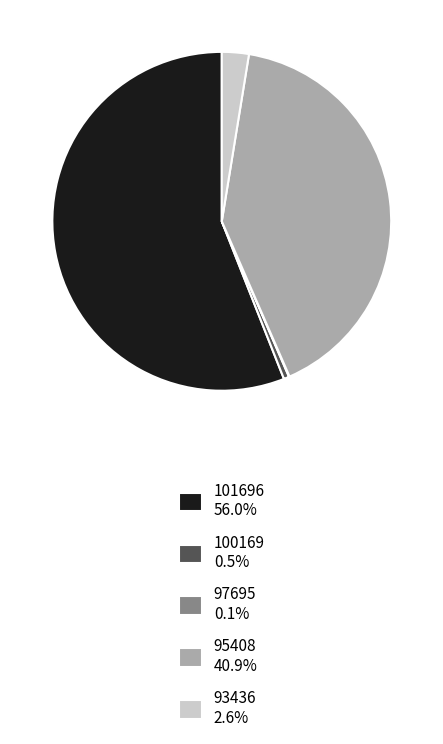

Combined, do 101696 56.0% and 93436 2.6% account for over 50%?

Yes